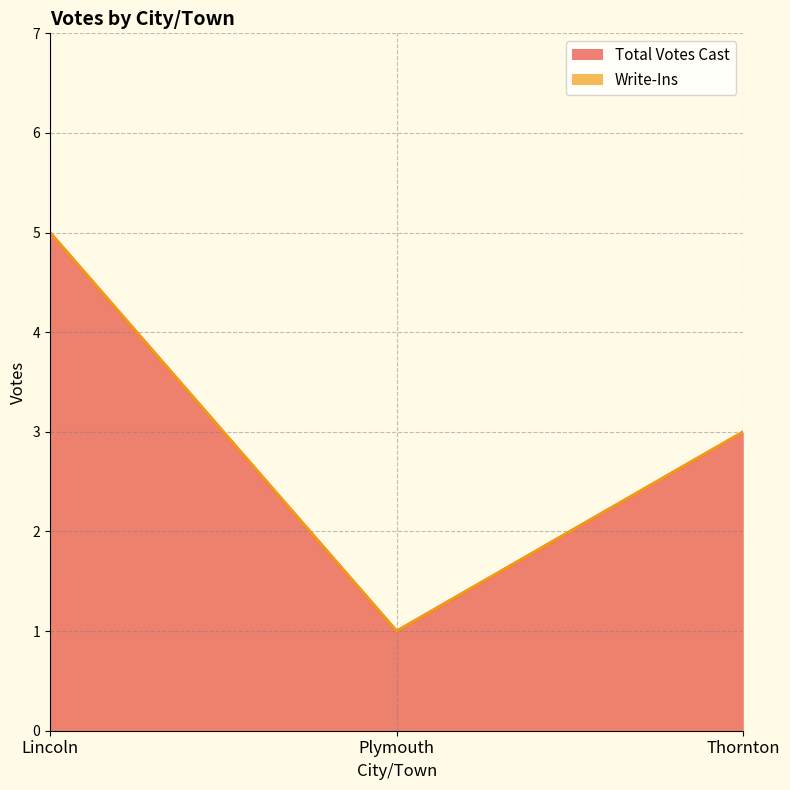

Read the value at Lincoln.

5